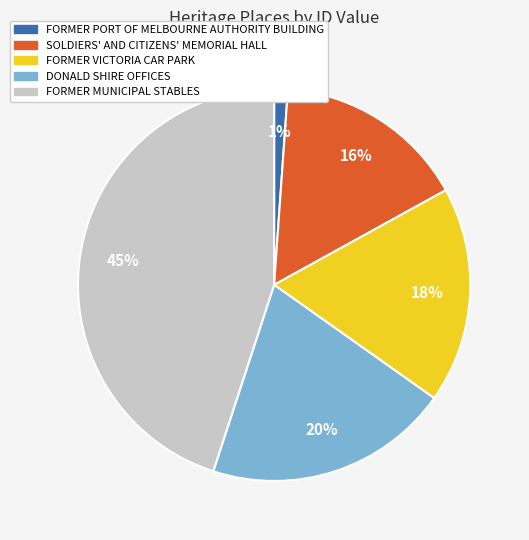

To the nearest percent, what is the combined percentage of DONALD SHIRE OFFICES and FORMER VICTORIA CAR PARK?

38%